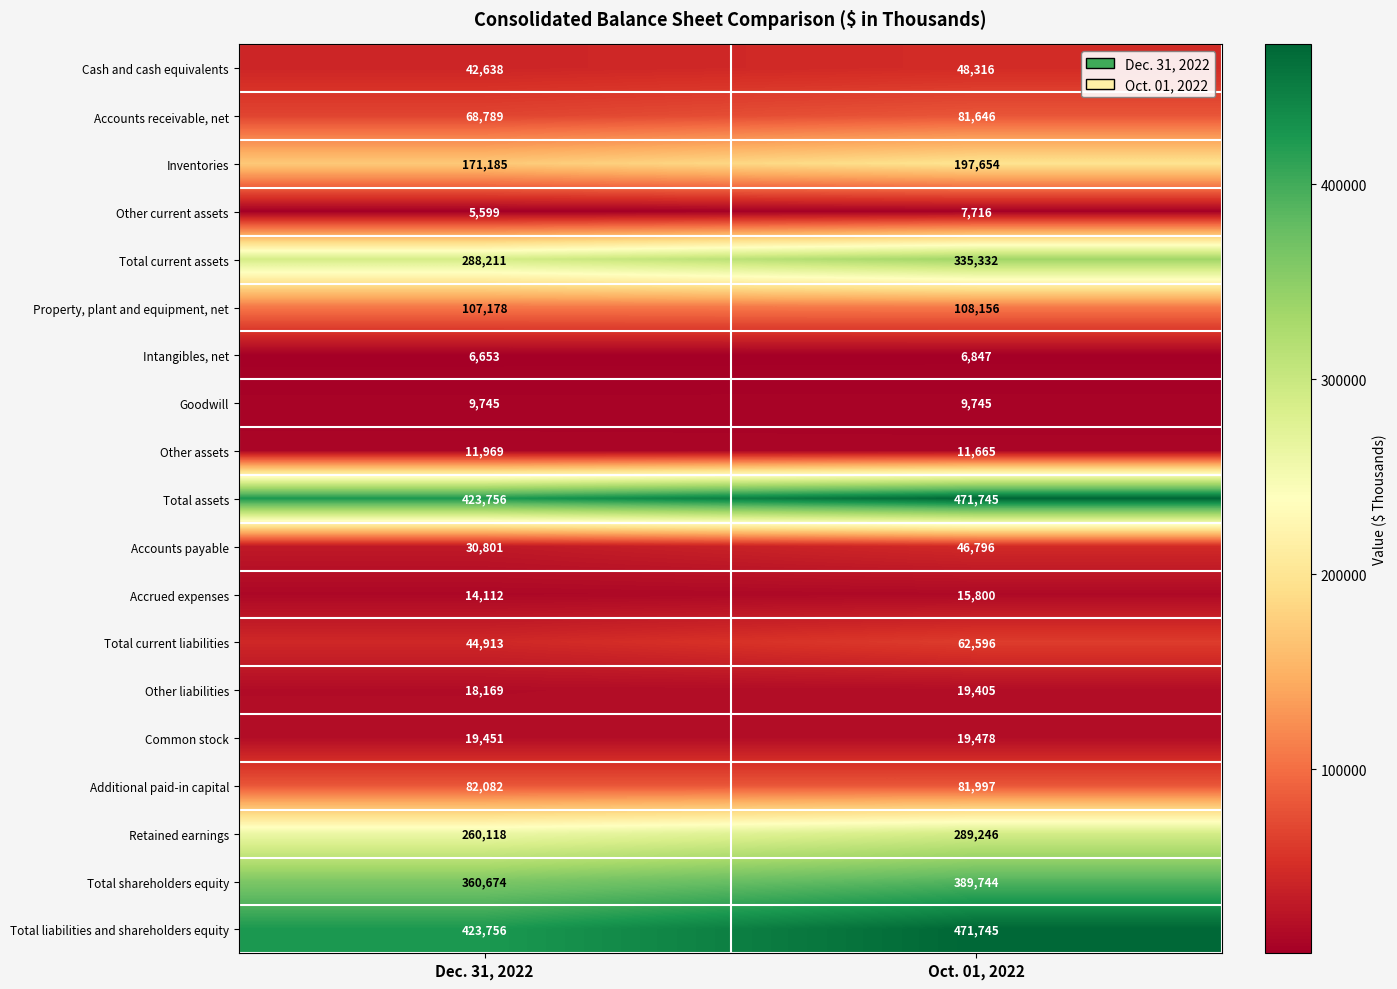

List the labels in order of Cash and cash equivalents value, smallest first.

Dec. 31, 2022, Oct. 01, 2022